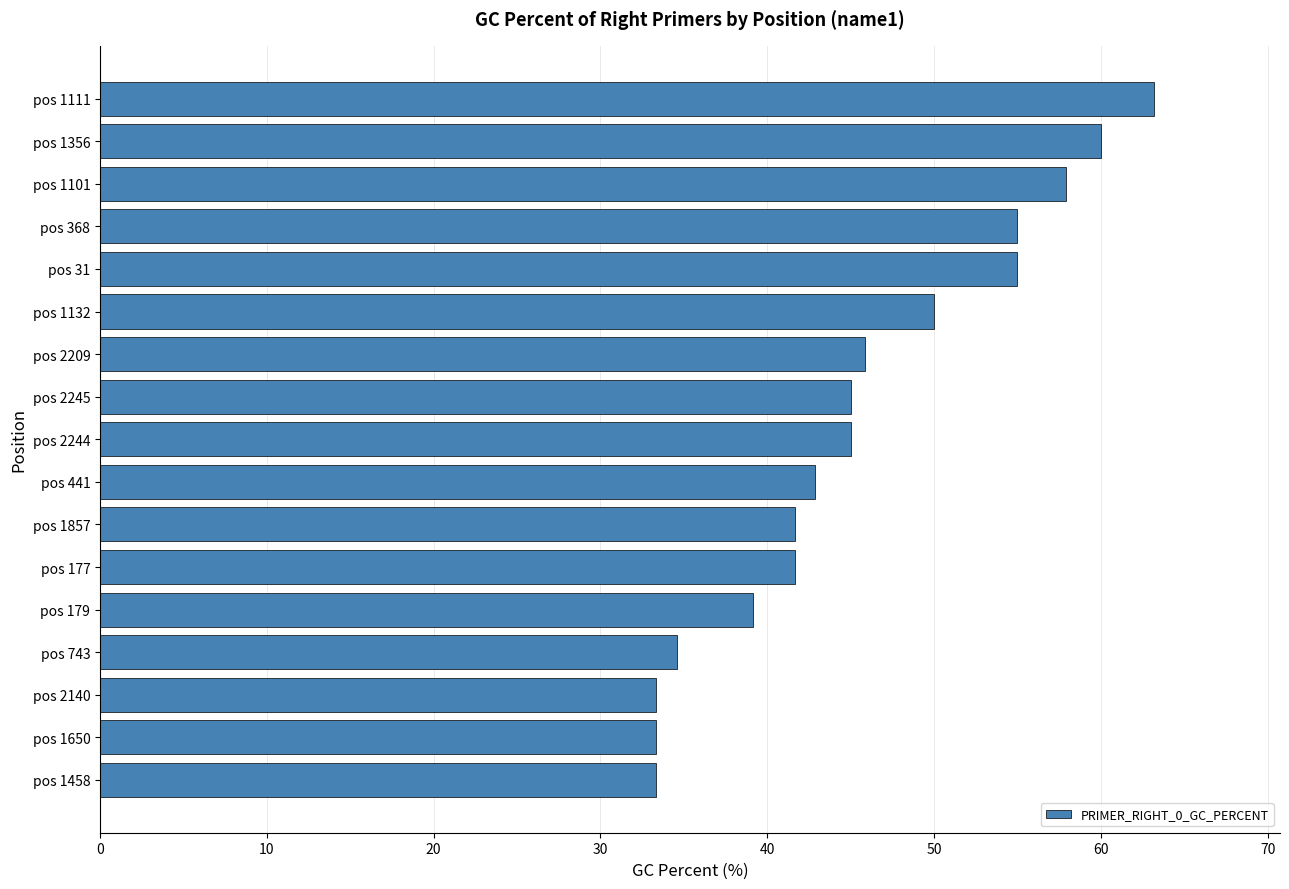

Between pos 1458 and pos 441, which is larger?

pos 441